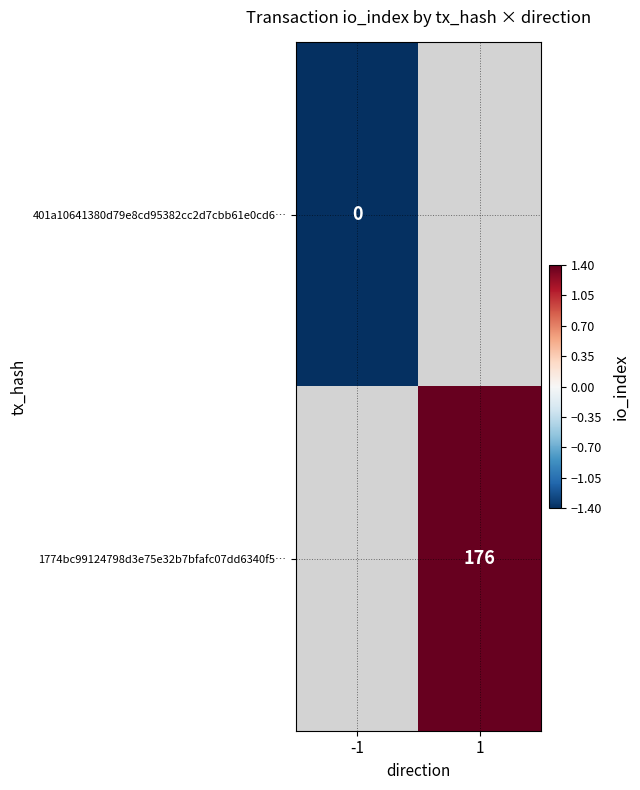

Between -1 and 1, which is larger?

1